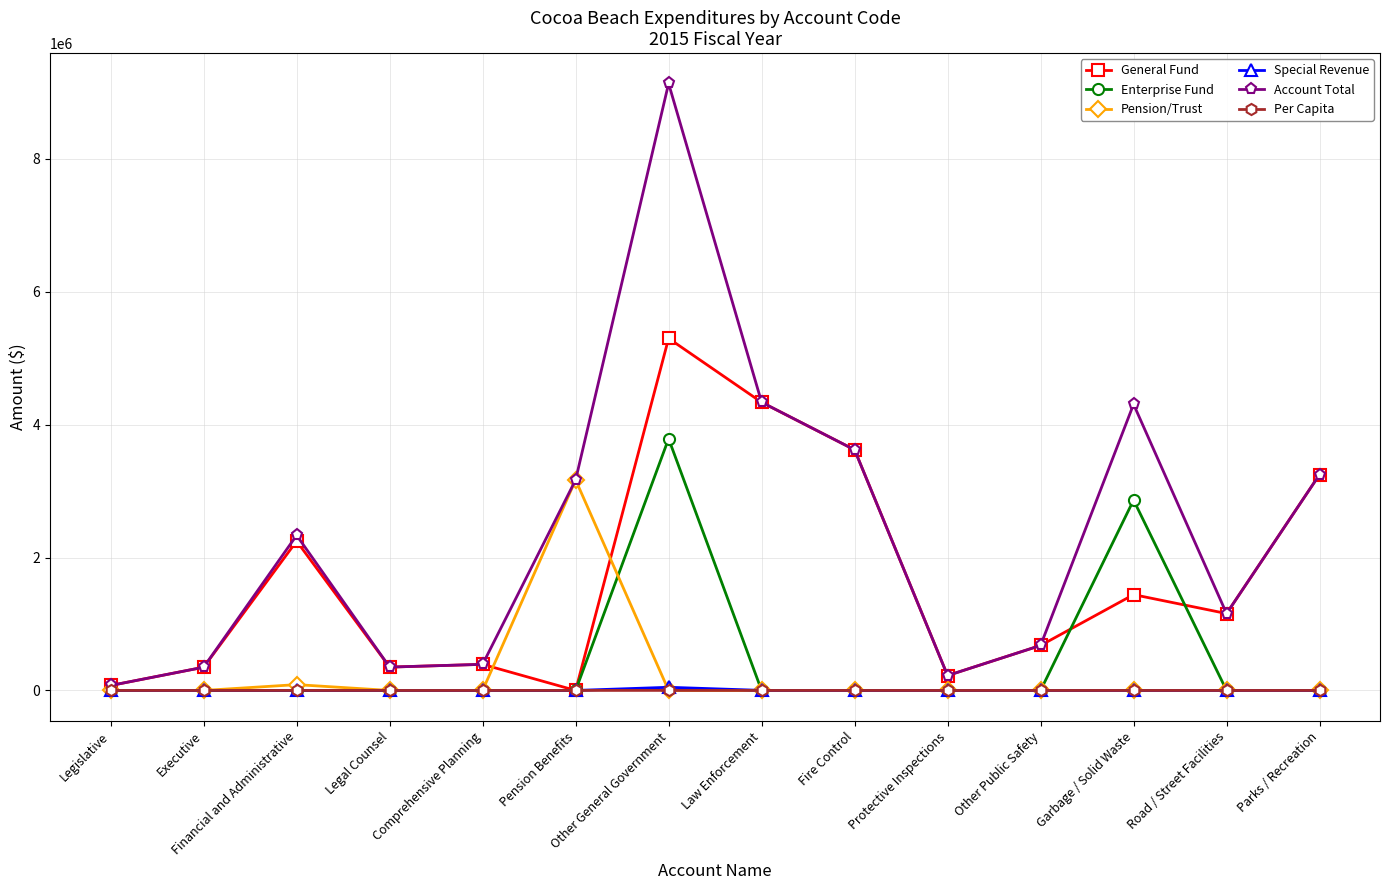

What is the label of the 10th point from the left?

Protective Inspections